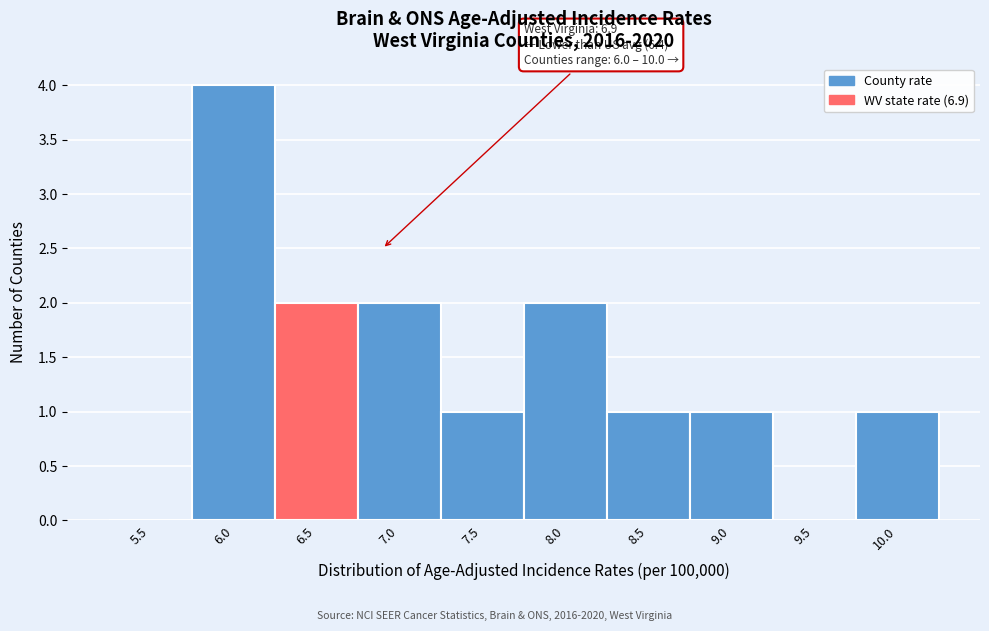

Reading left to right, extract all data points from this chart.

5.5=0	6.0=4	6.5=2	7.0=2	7.5=1	8.0=2	8.5=1	9.0=1	9.5=0	10.0=1